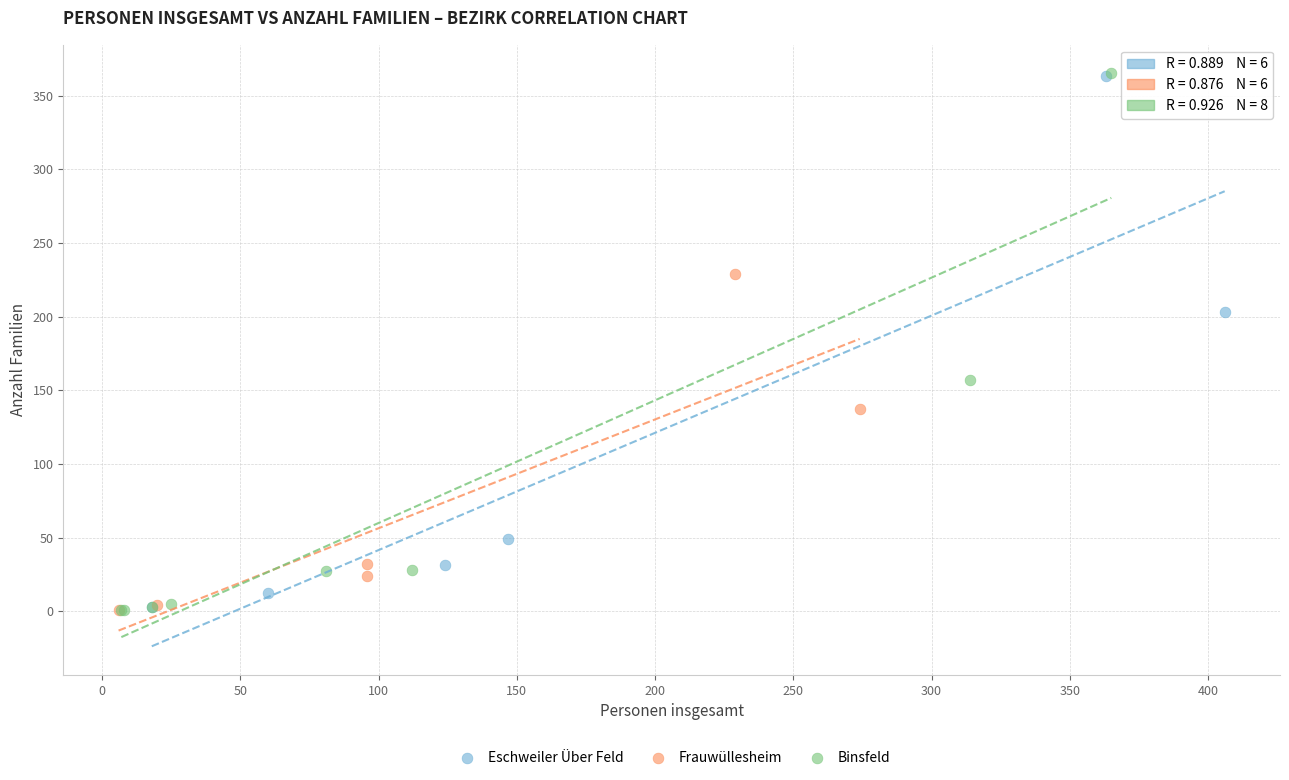

Which series has the largest Y range (max minus min)?

Binsfeld